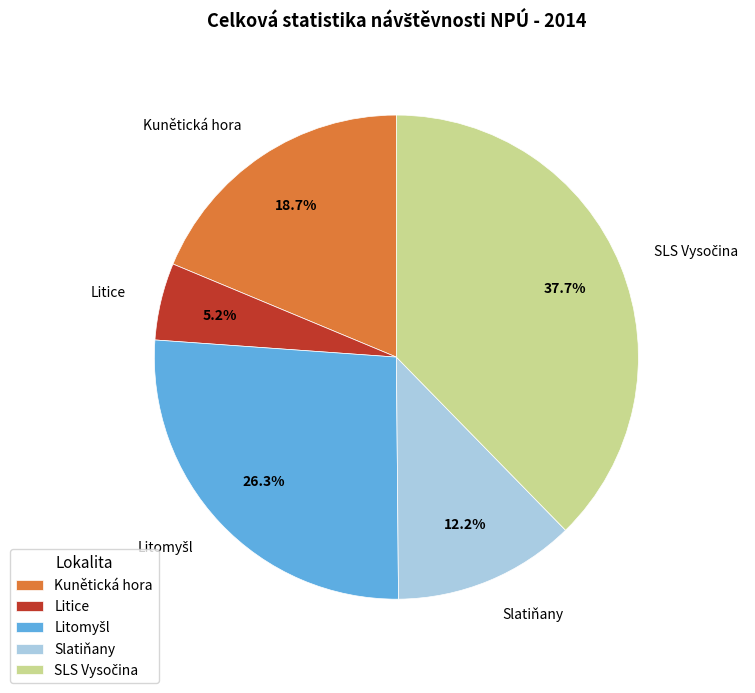

Does Kunětická hora represent more than half of the total?

No